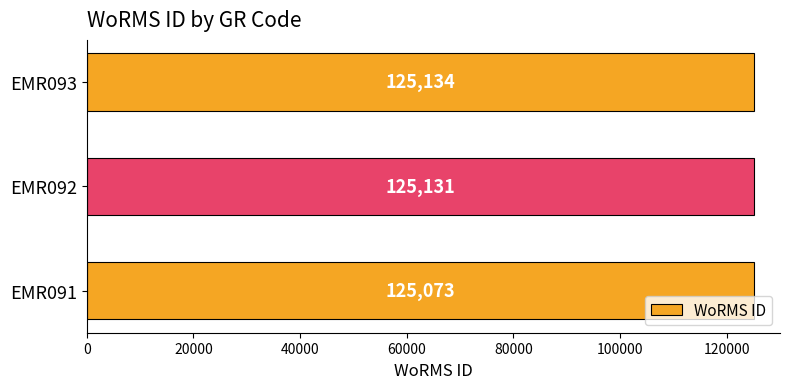

Approximately how many times larger is the value at EMR092 compared to EMR093?

1.0